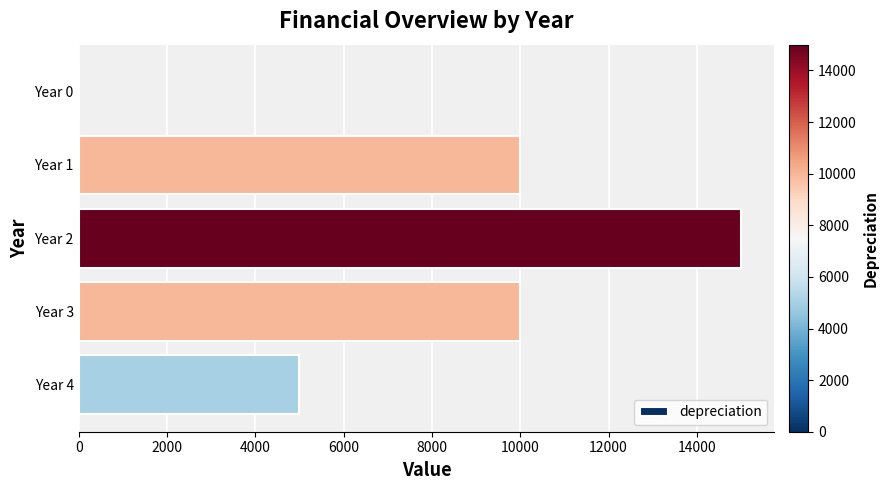

What is the change in value from Year 2 to Year 3?

-5000